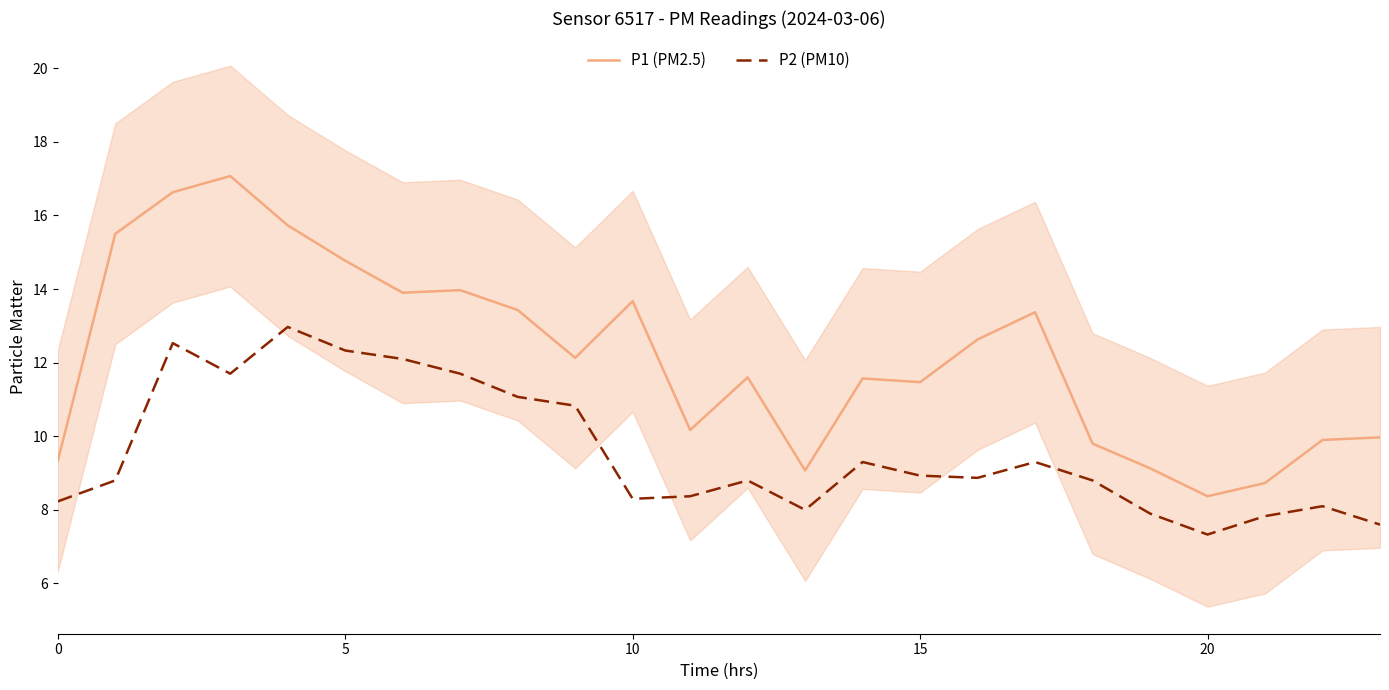

True or false: P2 (PM10) and P1 (PM2.5) intersect in this chart.

False